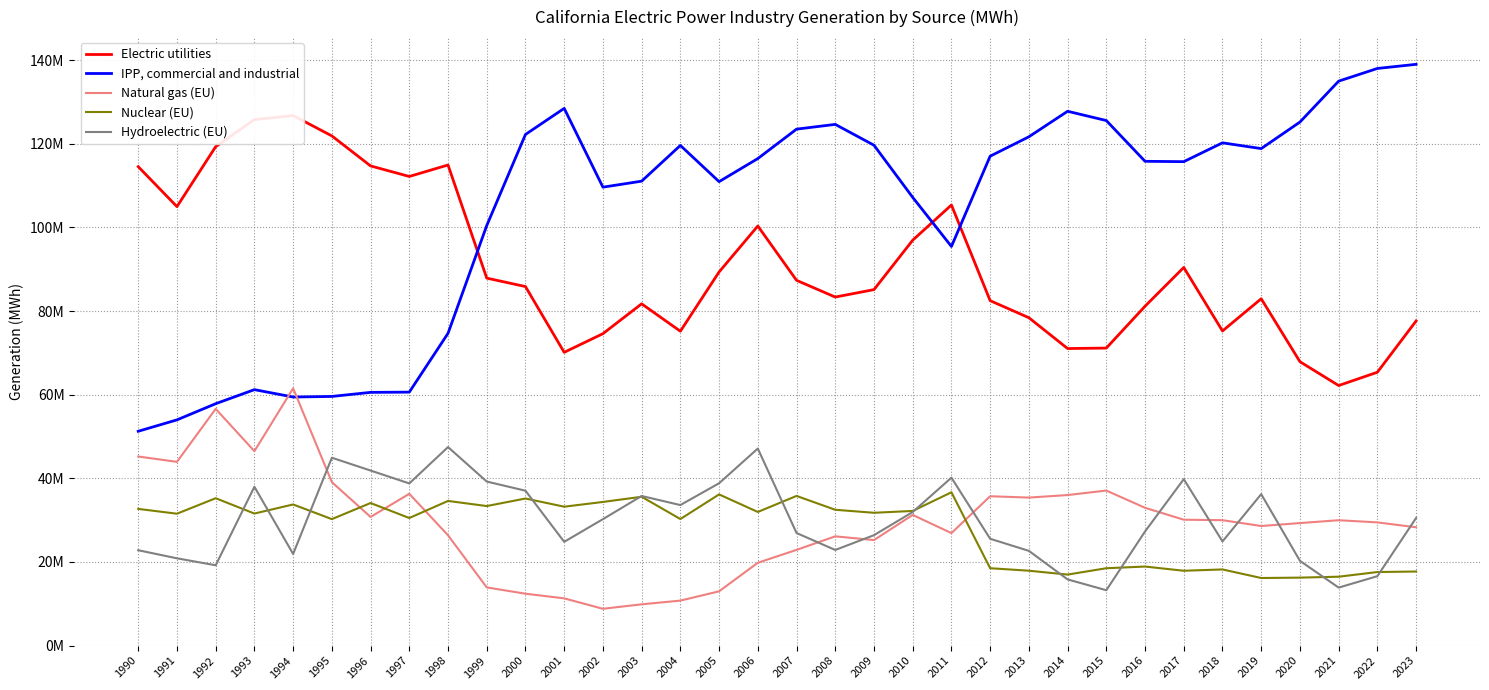

Which category has the highest value across all series?

2023